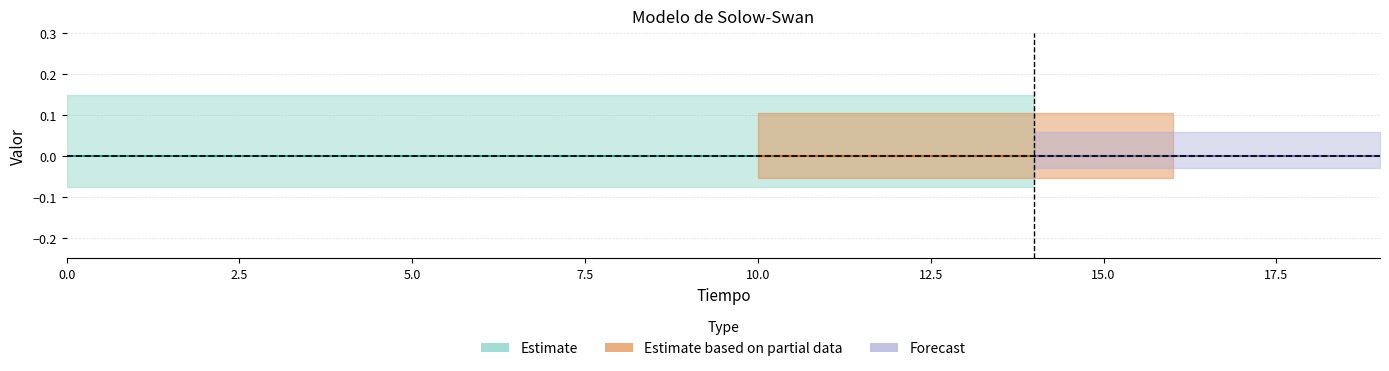

Does the chart display data point markers on the line(s)?

No